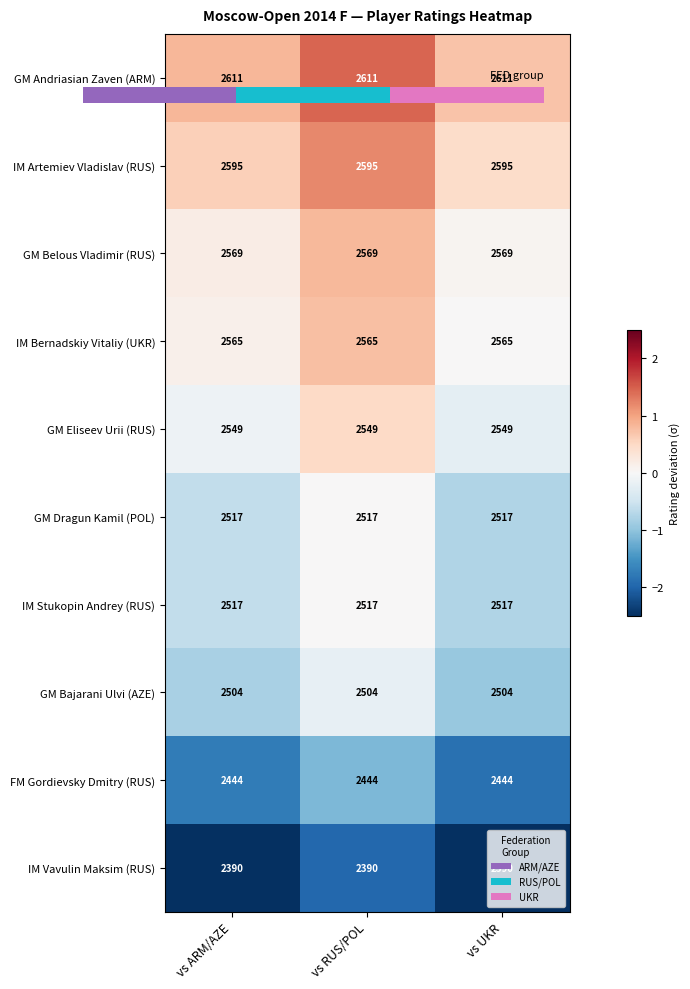

What is the difference between the FM Gordievsky Dmitry (RUS) values at vs ARM/AZE and vs RUS/POL?

0.6